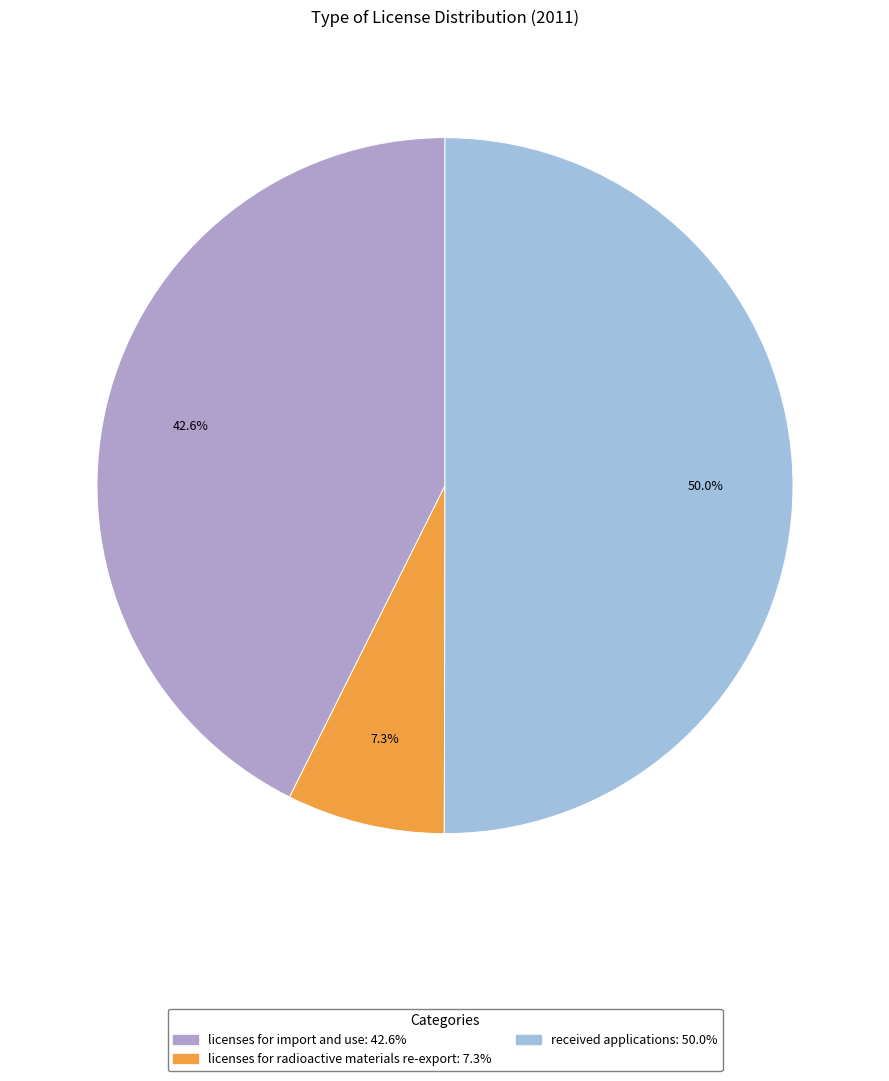

True or false: received applications accounts for 37% of the total.

False